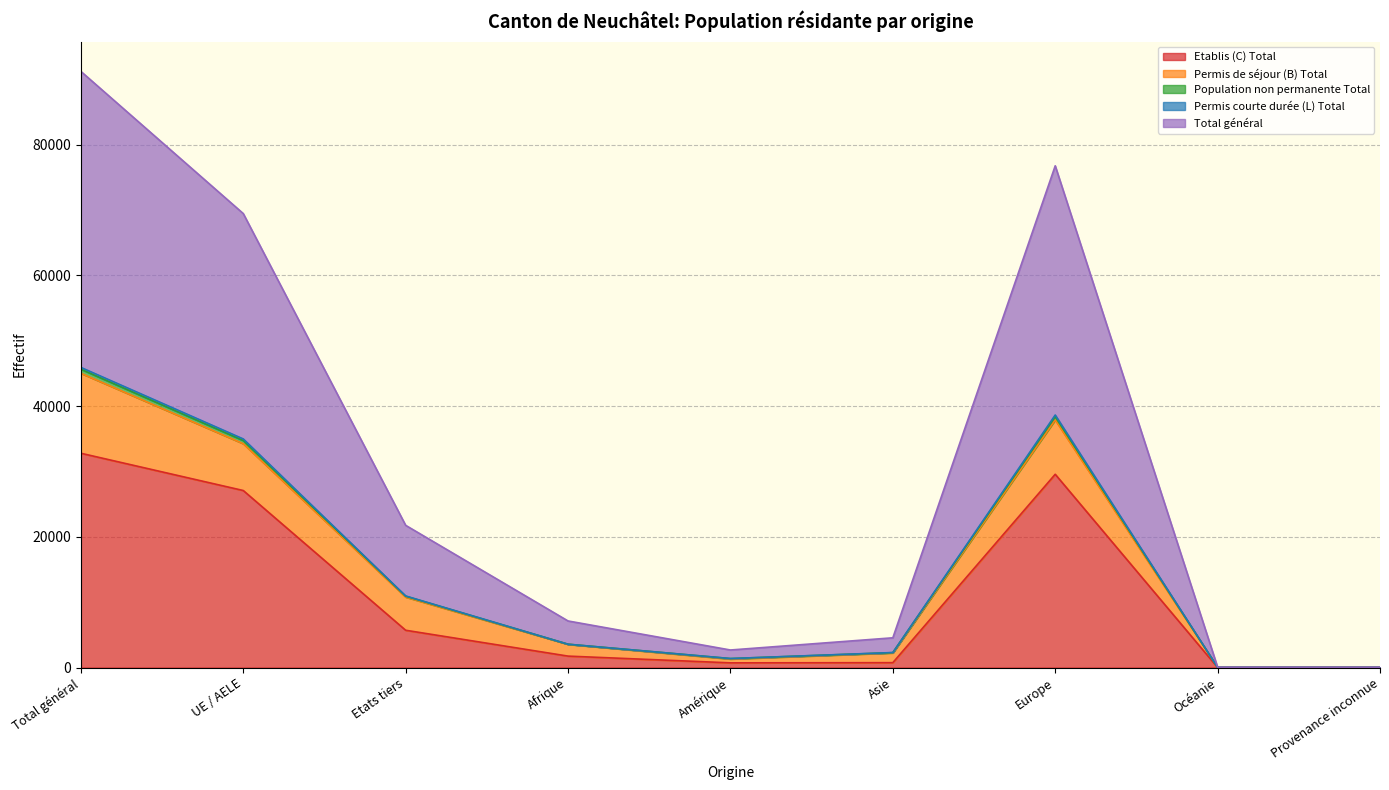

Does the chart have visible grid lines?

Yes